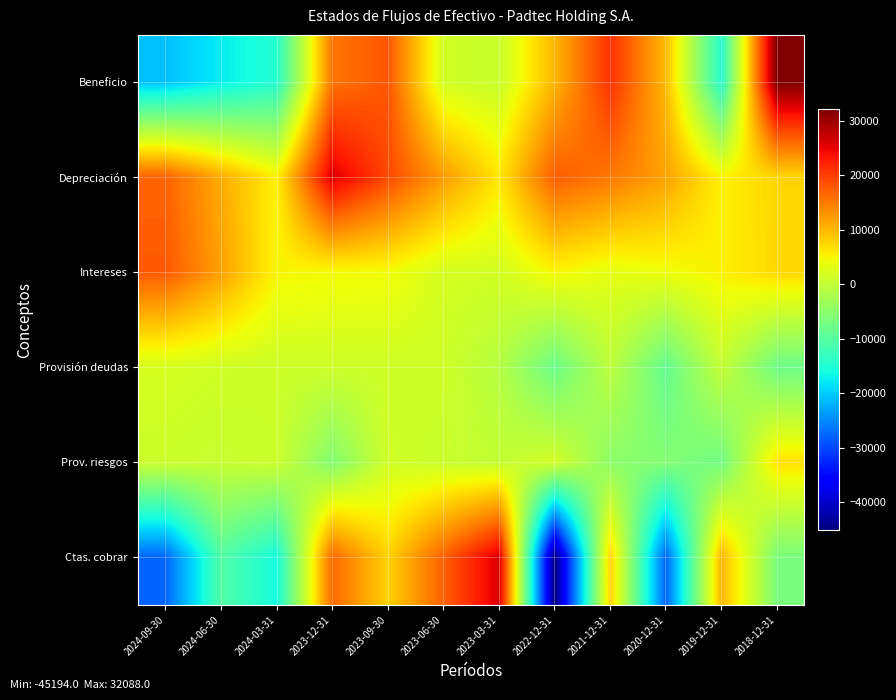

Reading right to left, extract all data points from this chart.

Beneficio: 2018-12-31=32088	2019-12-31=-14665	2020-12-31=9782	2021-12-31=21033	2022-12-31=10122	2023-03-31=677	2023-06-30=1469	2023-09-30=18018	2023-12-31=15480	2024-03-31=-14528	2024-06-30=-17557	2024-09-30=-20893
Depreciación: 2018-12-31=7660	2019-12-31=5268	2020-12-31=11758	2021-12-31=15301	2022-12-31=17438	2023-03-31=6134	2023-06-30=12432	2023-09-30=19092	2023-12-31=25863	2024-03-31=5279	2024-06-30=10970	2024-09-30=16943
Intereses: 2018-12-31=7421	2019-12-31=5336	2020-12-31=4106	2021-12-31=3292	2022-12-31=5039	2023-03-31=1683	2023-06-30=1829	2023-09-30=4493	2023-12-31=4616	2024-03-31=4945	2024-06-30=11898	2024-09-30=17748
Provisión deudas: 2018-12-31=-7770	2019-12-31=256	2020-12-31=-8681	2021-12-31=-493	2022-12-31=-7951	2023-03-31=-1177	2023-06-30=1251	2023-09-30=1162	2023-12-31=1156	2024-03-31=1108	2024-06-30=1355	2024-09-30=1974
Prov. riesgos: 2018-12-31=6625	2019-12-31=-7400	2020-12-31=-5737	2021-12-31=-4985	2022-12-31=1656	2023-03-31=85	2023-06-30=733	2023-09-30=1410	2023-12-31=-5838	2024-03-31=1006	2024-06-30=483	2024-09-30=934
Ctas. cobrar: 2018-12-31=-6693	2019-12-31=10249	2020-12-31=-28025	2021-12-31=8045	2022-12-31=-45194	2023-03-31=26070	2023-06-30=17136	2023-09-30=7851	2023-12-31=16535	2024-03-31=-15973	2024-06-30=-10369	2024-09-30=-27764